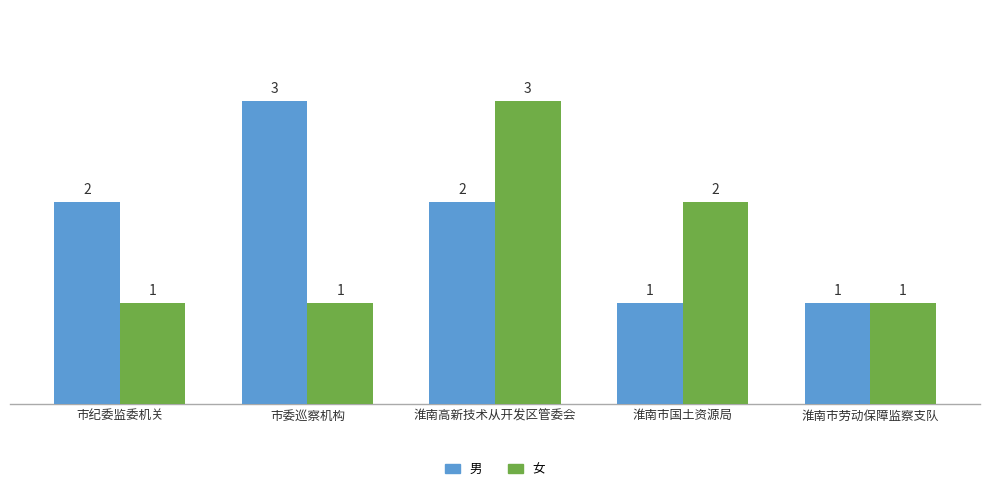

What is the total value across all series at 市委巡察机构?

4